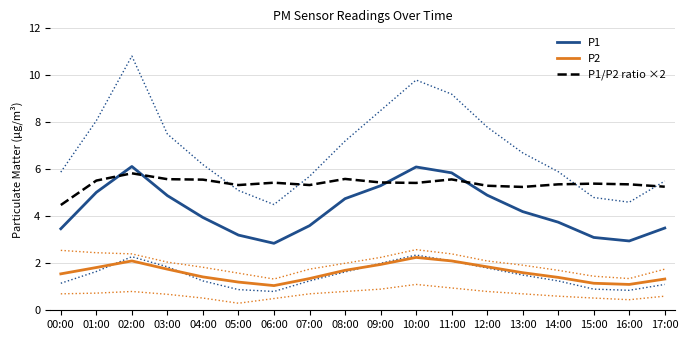

Which series has the widest spread of values?

P1